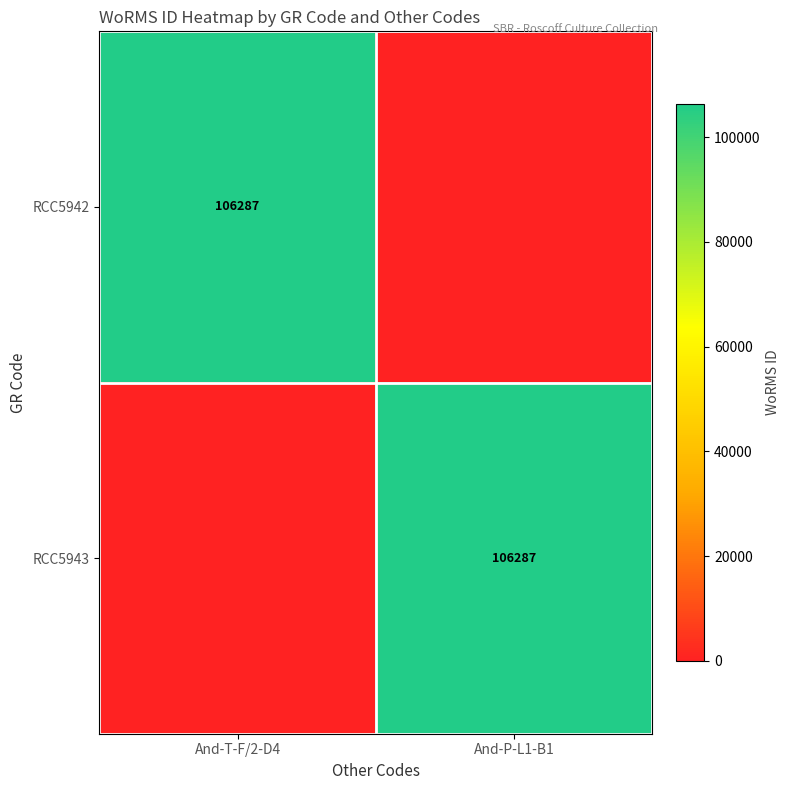

The value of RCC5942 at And-T-F/2-D4 is 24734. True or false?

False